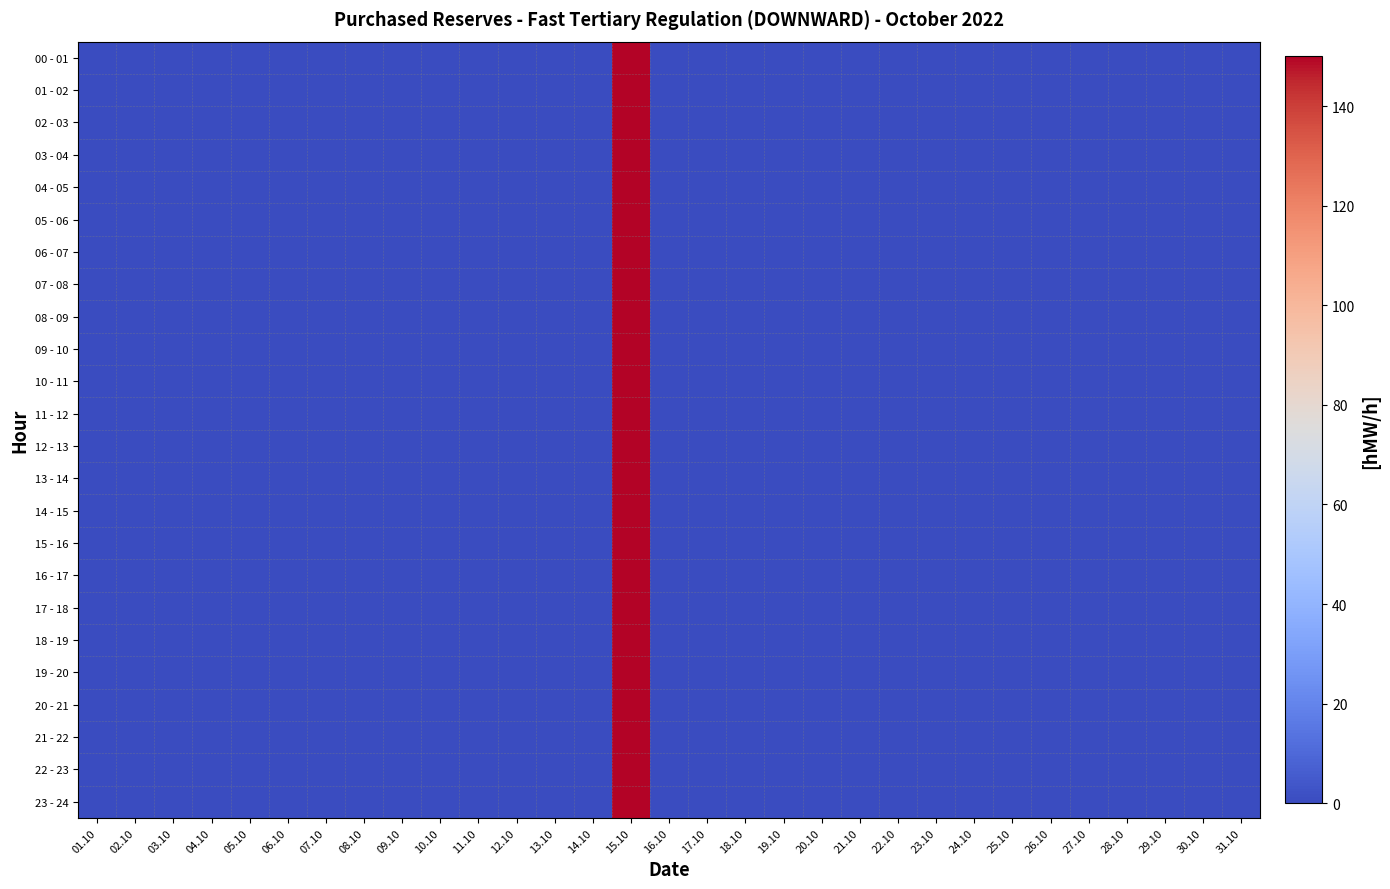

Which has a higher value, 31.10 or 23.10?

31.10